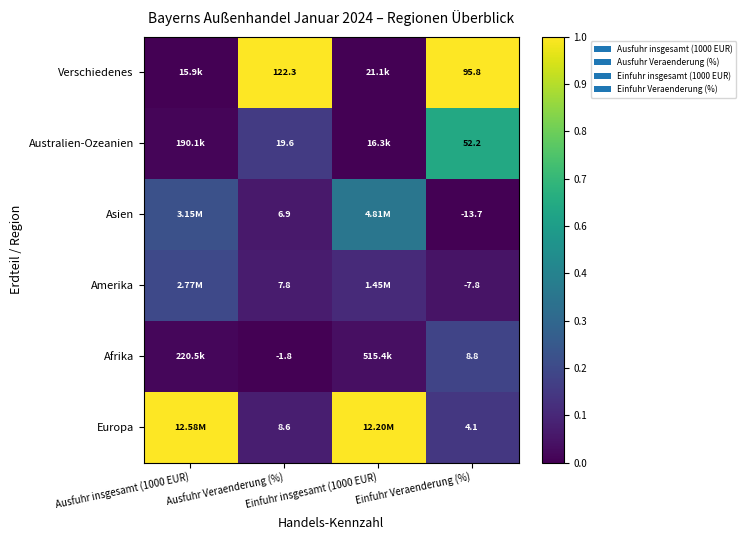

The value of Europa at Ausfuhr insgesamt (1000 EUR) is 1.0. True or false?

True